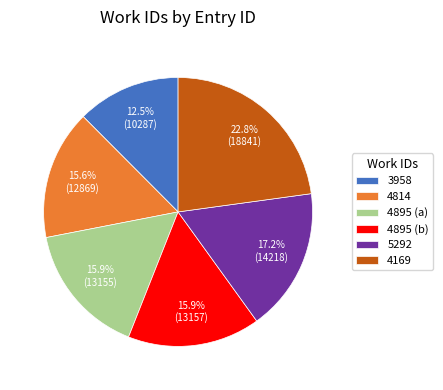

Which category has the biggest portion of the pie?

4169